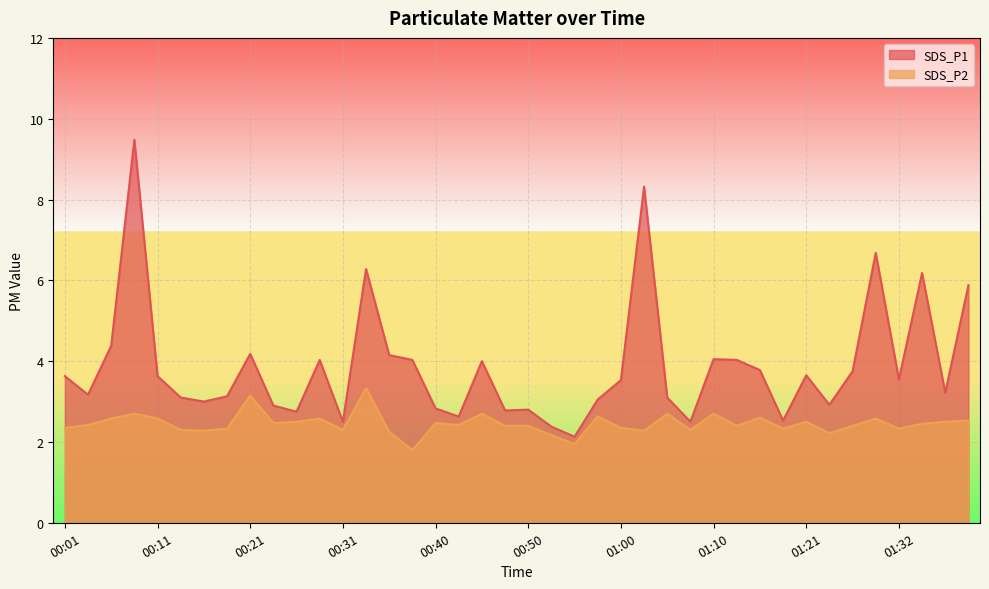

What is the sum of the SDS_P1 values at 00:40 and 01:18?

5.4